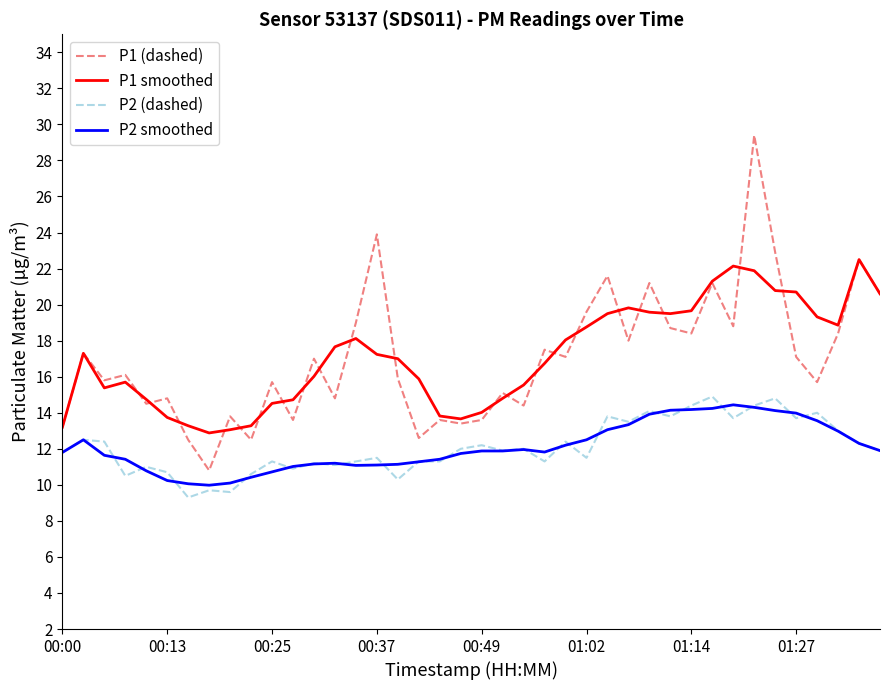

Which series has the widest spread of values?

P1 (dashed)